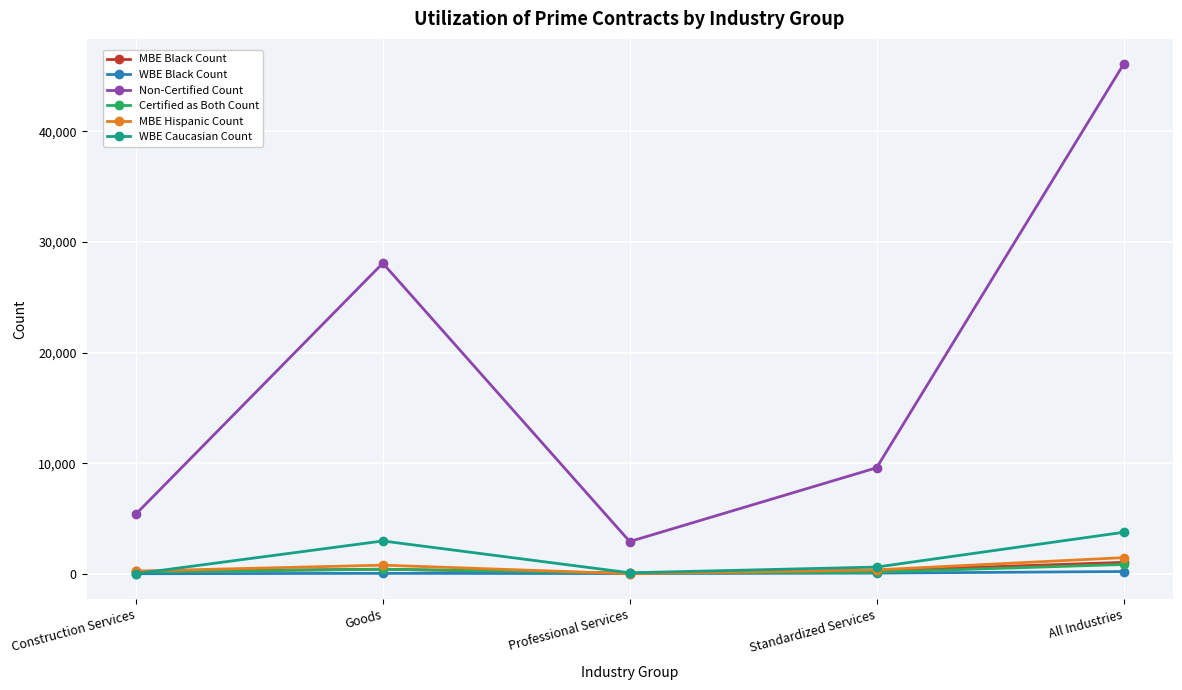

At which label does Non-Certified Count first exceed 9603?

Goods